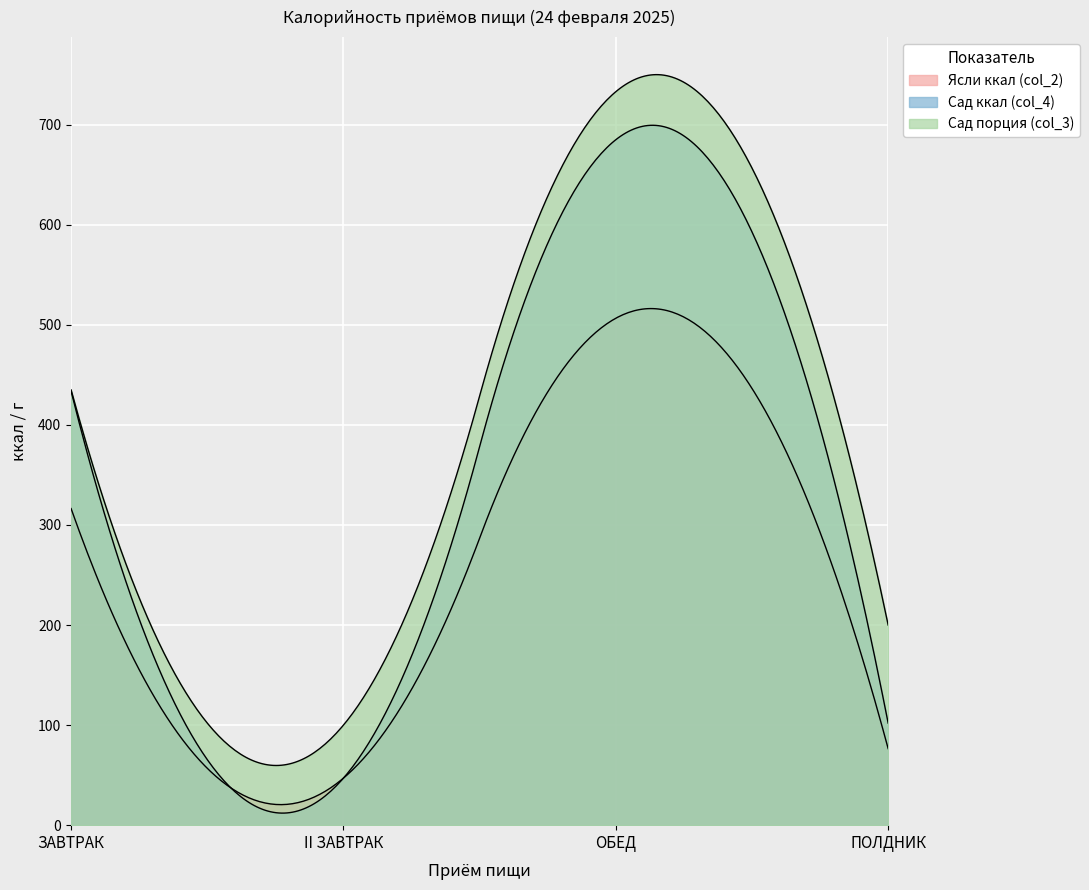

How many lines are shown in the chart?

3